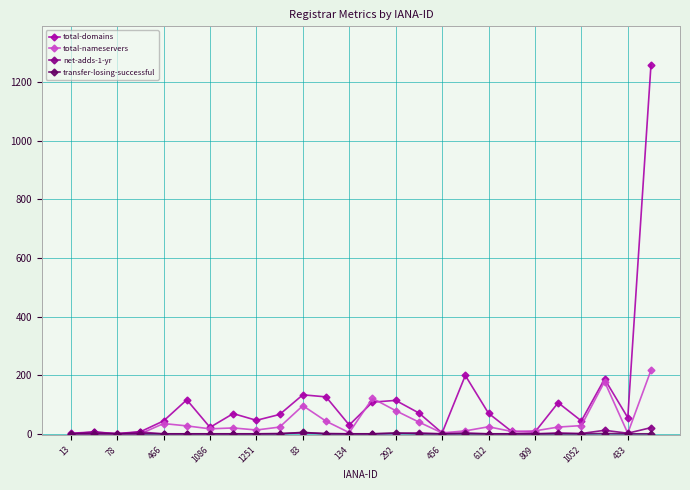

True or false: total-domains has more than 2 interior local peaks.

True